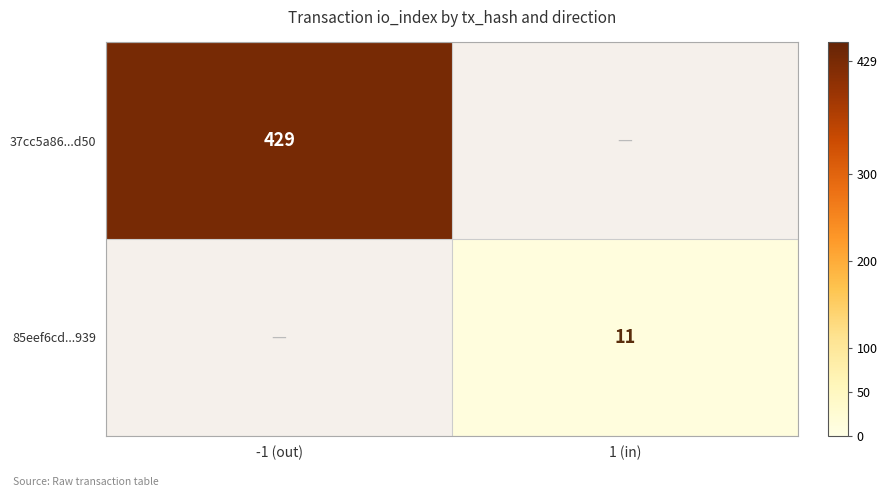

The 85eef6cd...939 series shows 4 at 1 (in). True or false?

False